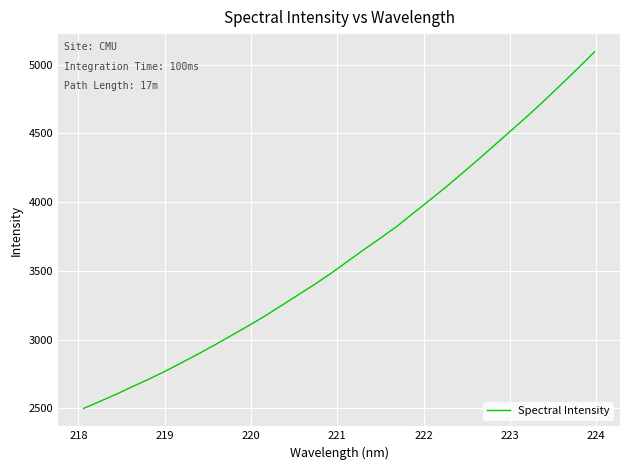

True or false: the data has more than 1 interior local peaks.

False